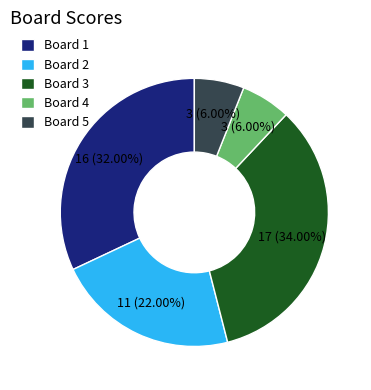

The Board 5 slice represents 6% of the pie. True or false?

True